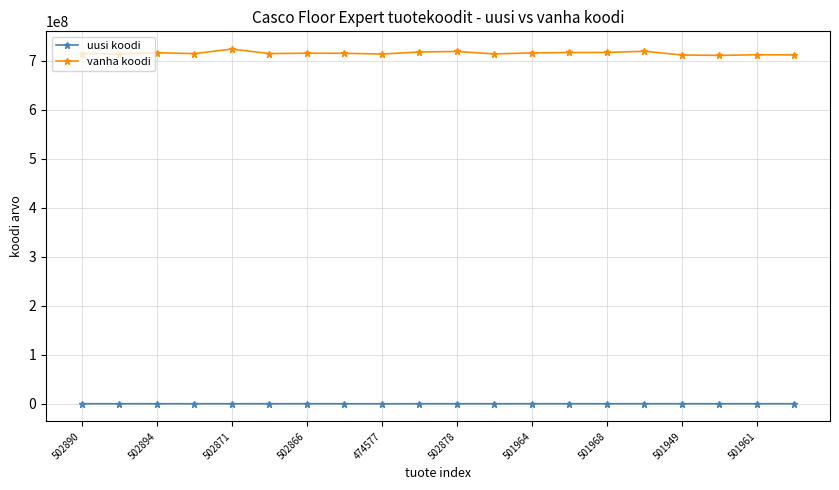

Which series has the largest total across all categories?

vanha koodi